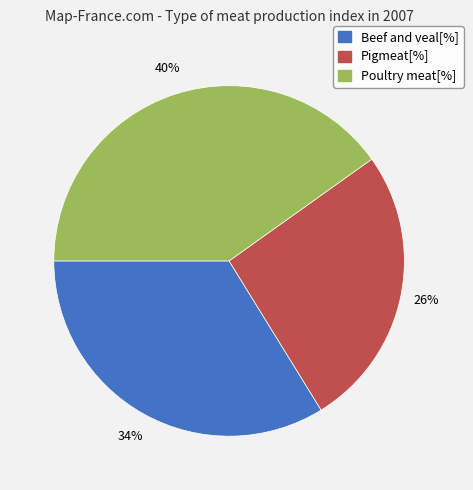

What is the largest slice in the pie chart?

Poultry meat